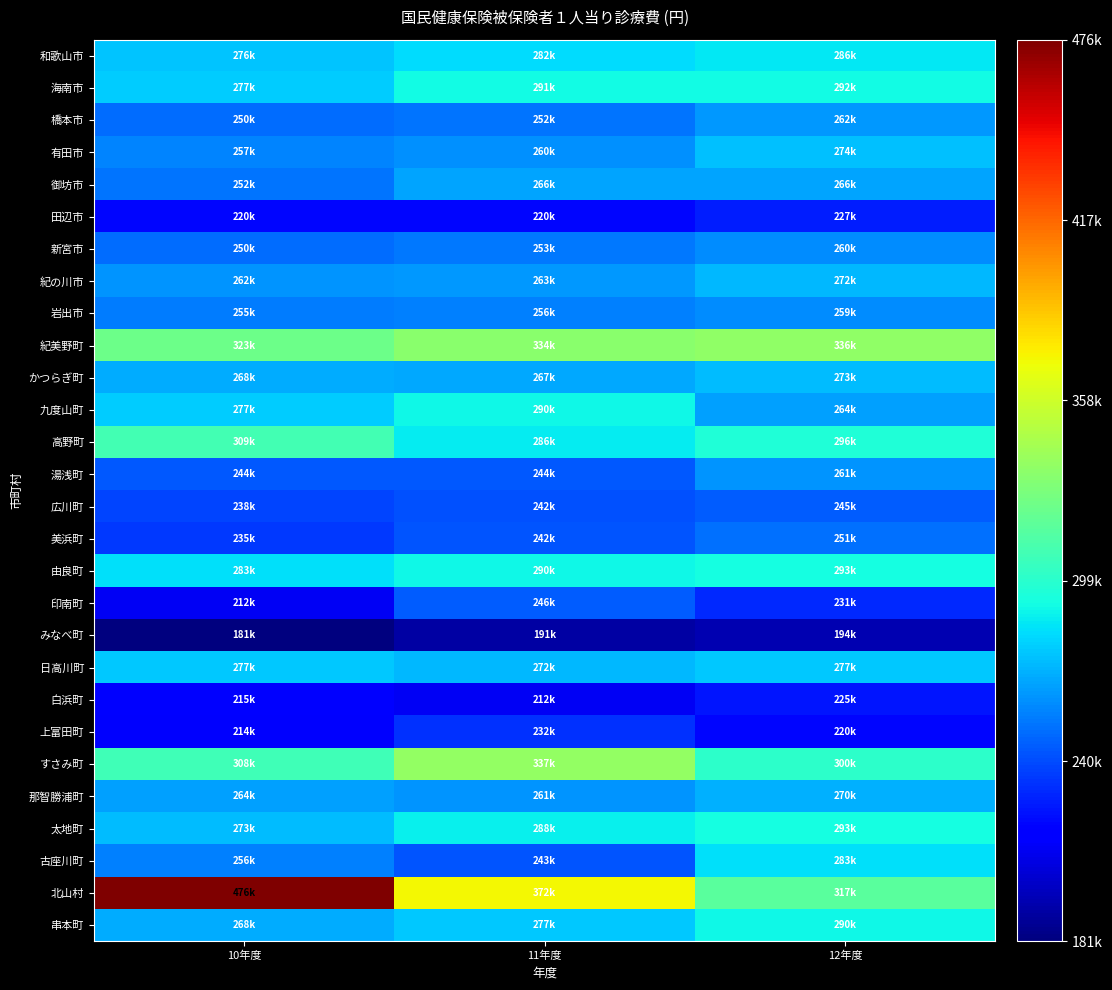

What is the smallest value displayed?

181350